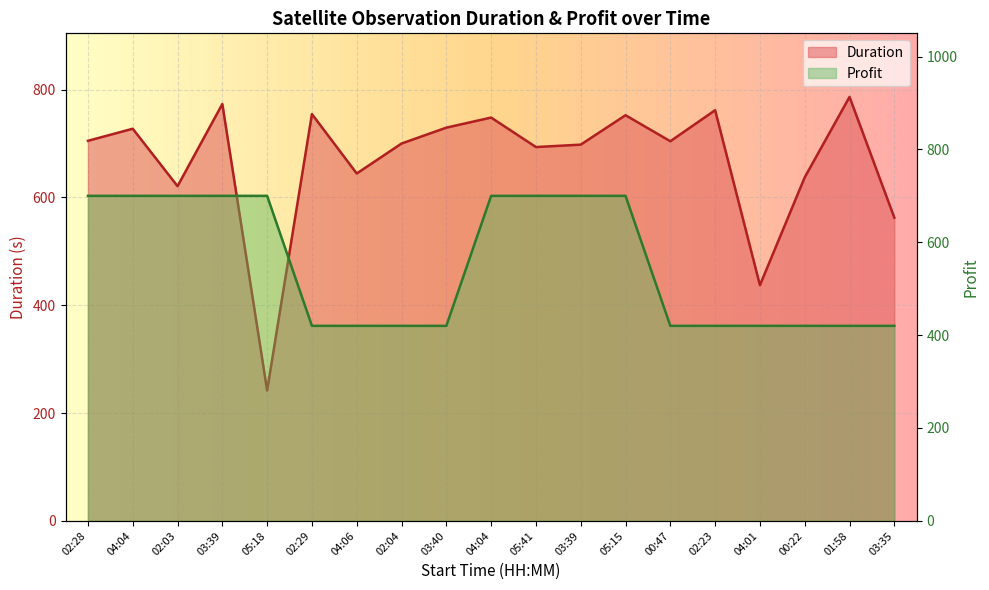

What is the highest value of the Profit series?

700.0